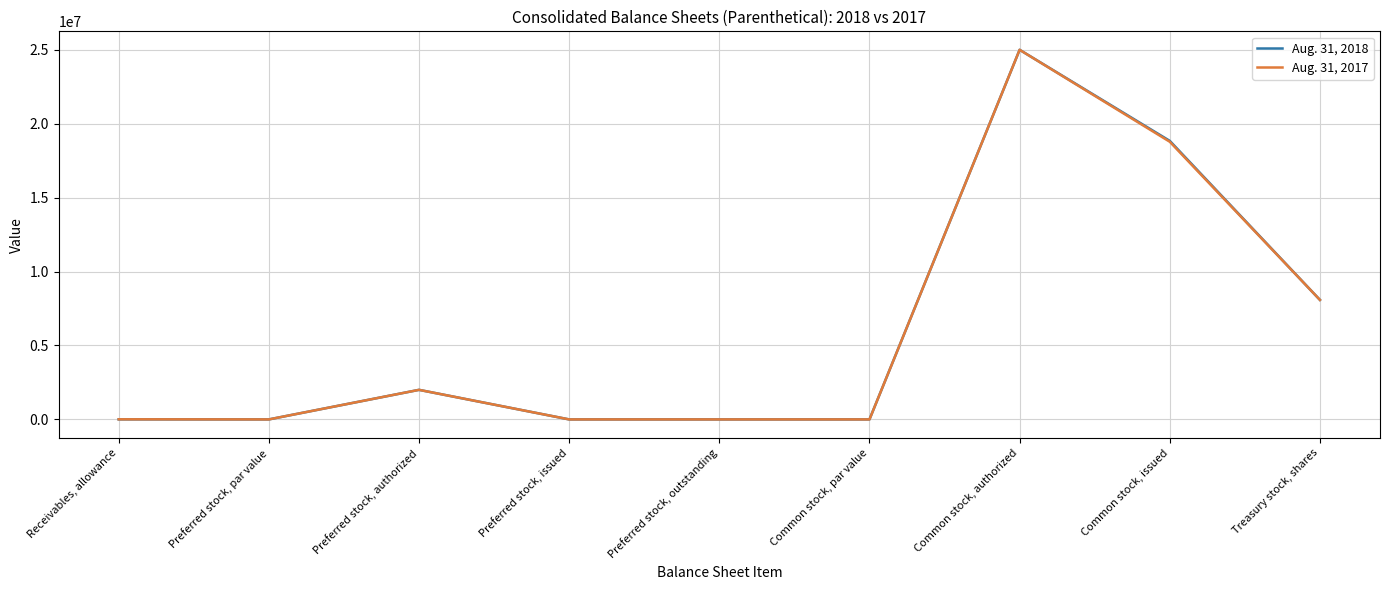

Is it true that Aug. 31, 2017 equals 26786209 at Common stock, issued?

False